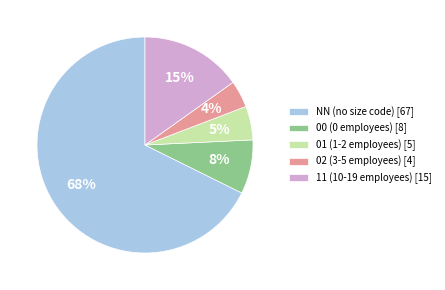

What percentage is the 02 slice, to the nearest percent?

4%